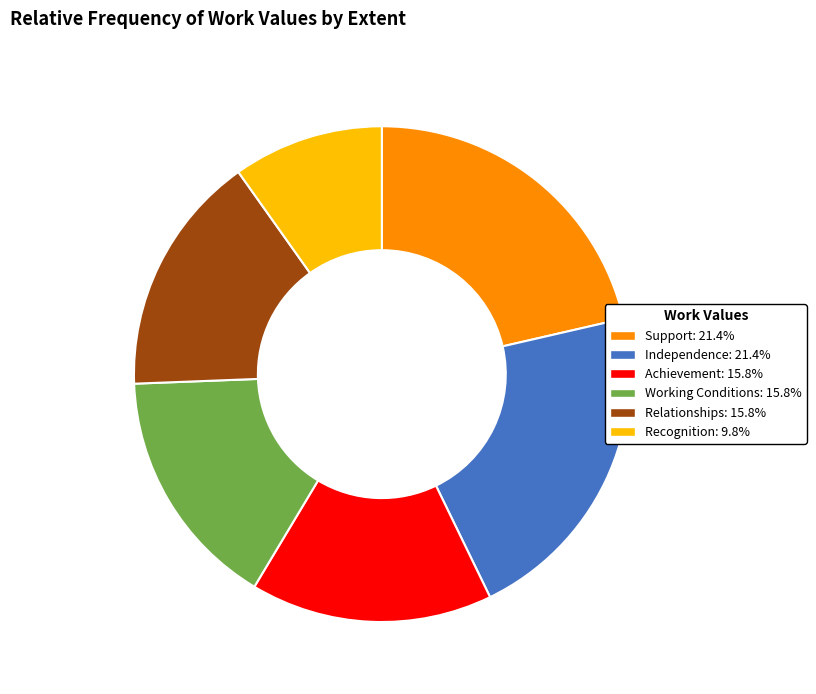

Do Achievement and Recognition together represent more than half of the pie?

No